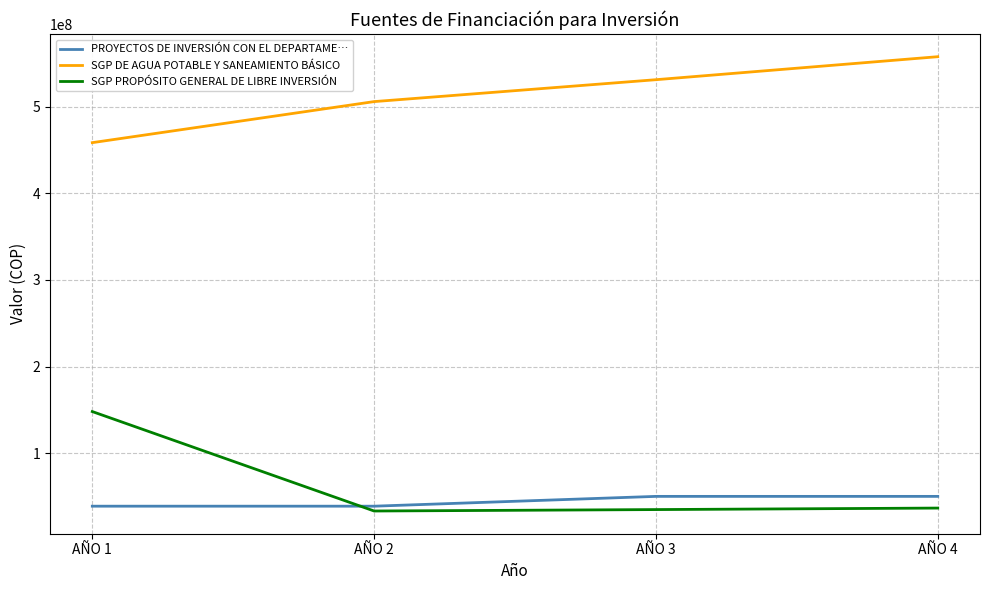

What is the difference between the highest and lowest values at AÑO 1?

419972152